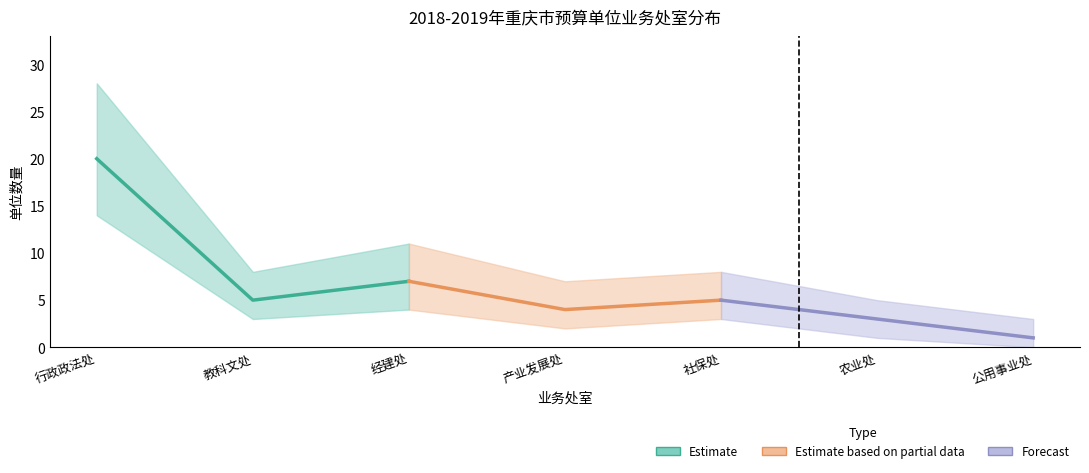

How many data points in 一级单位数量_upper are less than 8?

3